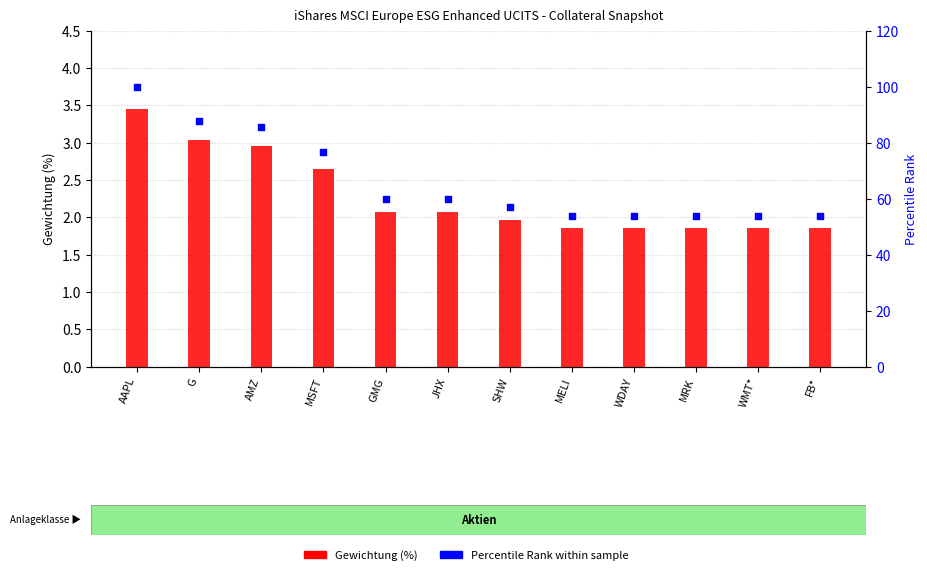

At which category is the sum across all series the highest?

AAPL